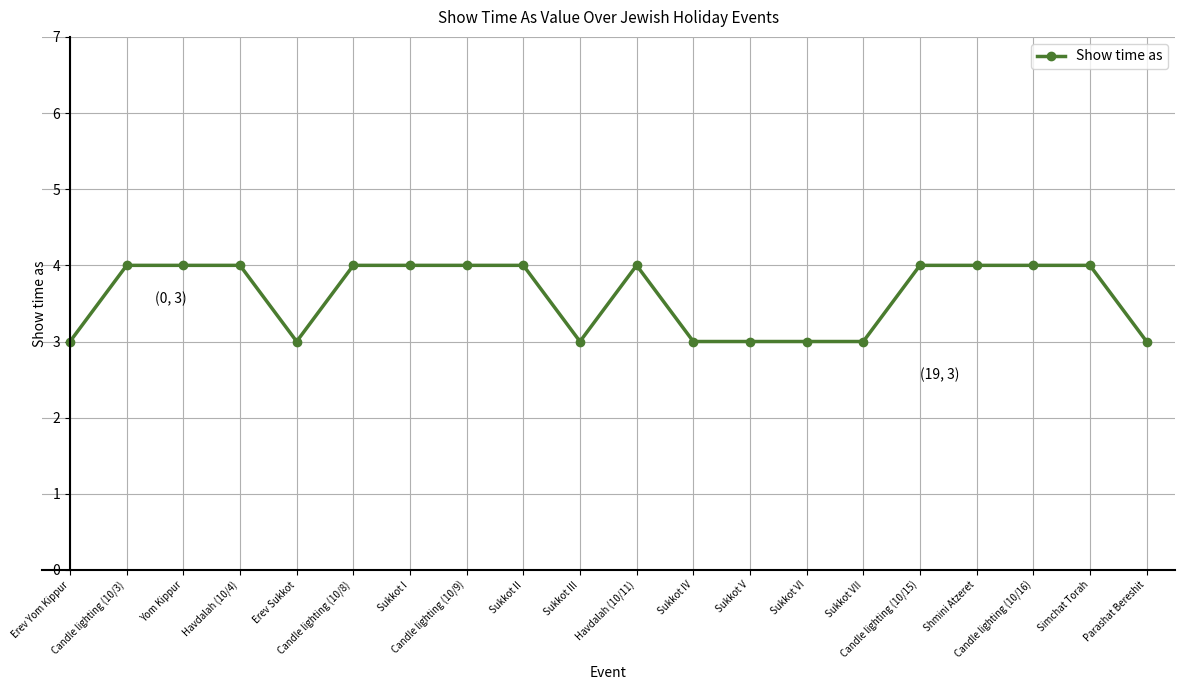

What is the average value?

4